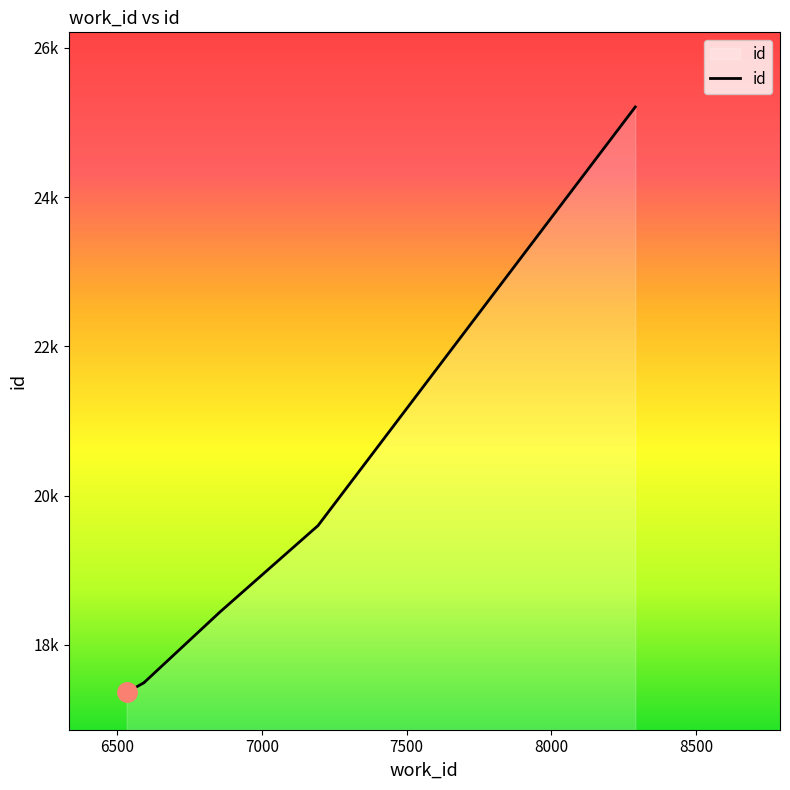

What is the difference between the maximum and minimum values?

7845